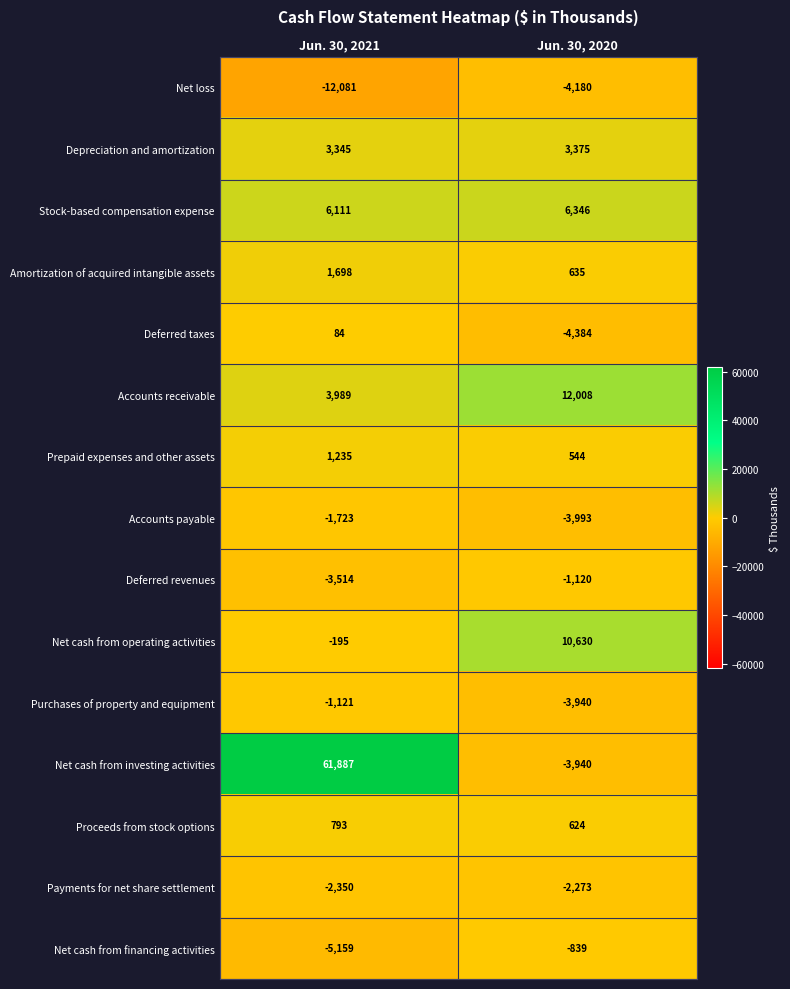

What is the approximate value of Amortization of acquired intangible assets at Jun. 30, 2020, to the nearest 50?

650